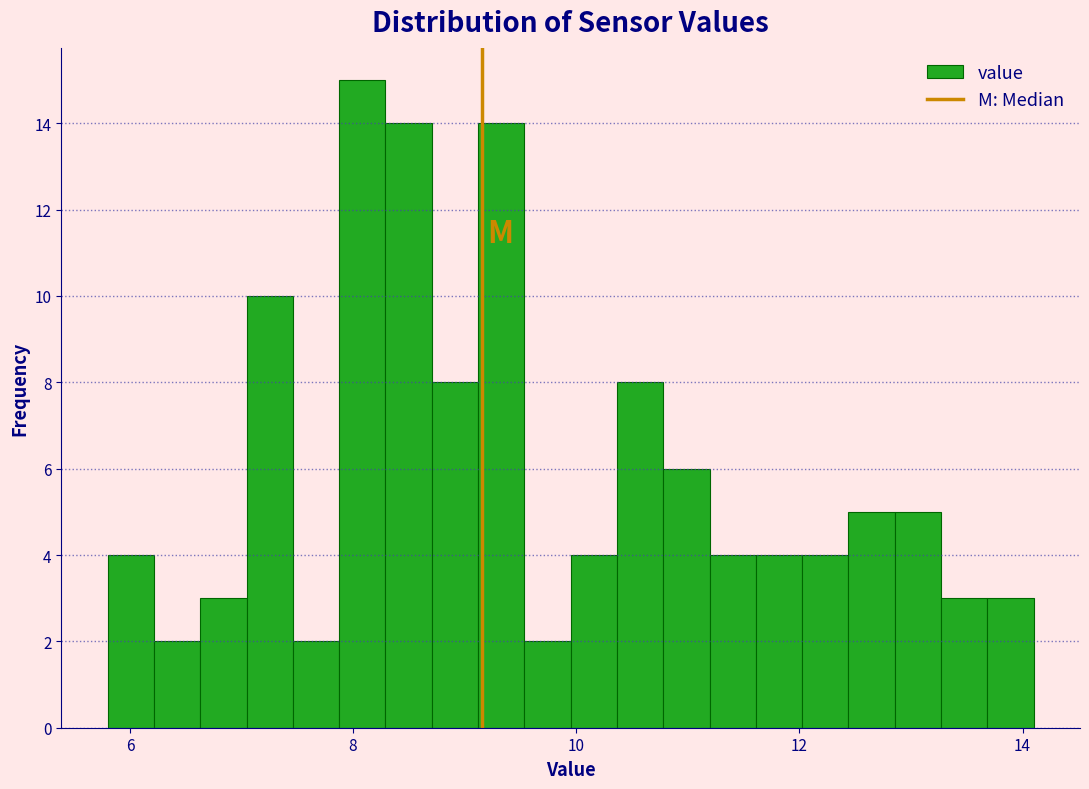

Around what value on the x-axis is the tallest bar? Give the approximate position of its centre, as read against the axis.

8.0